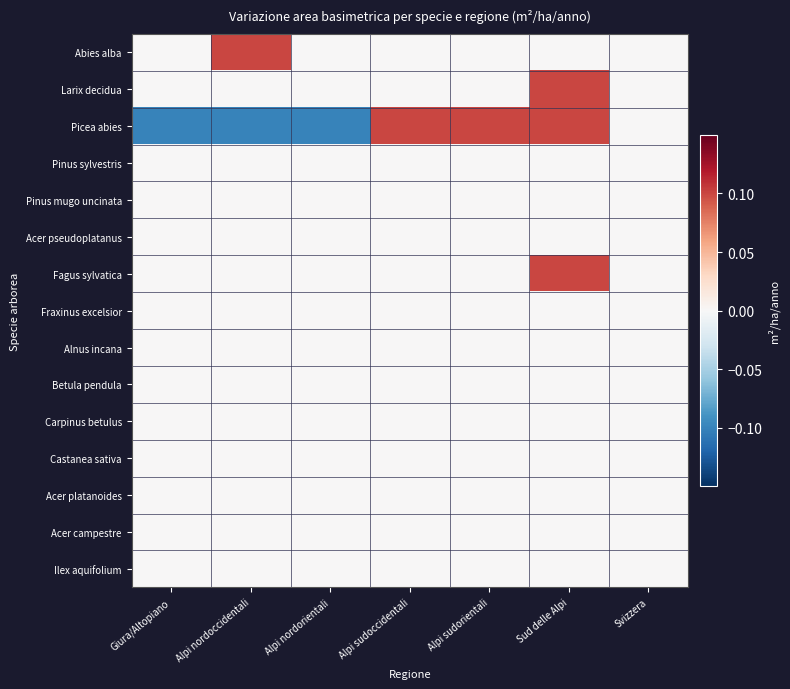

Which has a higher value, Alpi nordorientali or Sud delle Alpi?

Alpi nordorientali